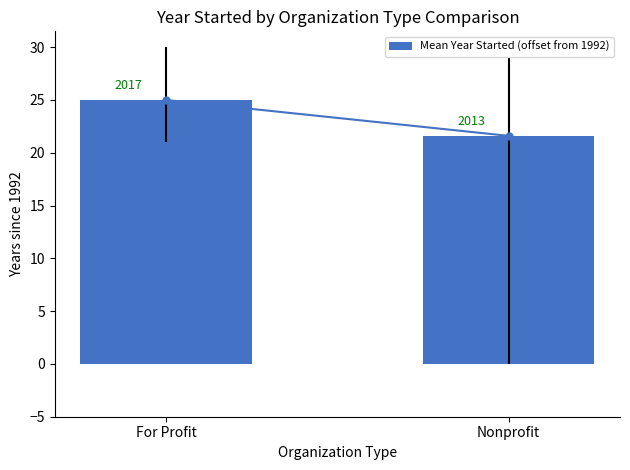

Reading right to left, transcribe all the data shown in this chart.

21.6	25.0